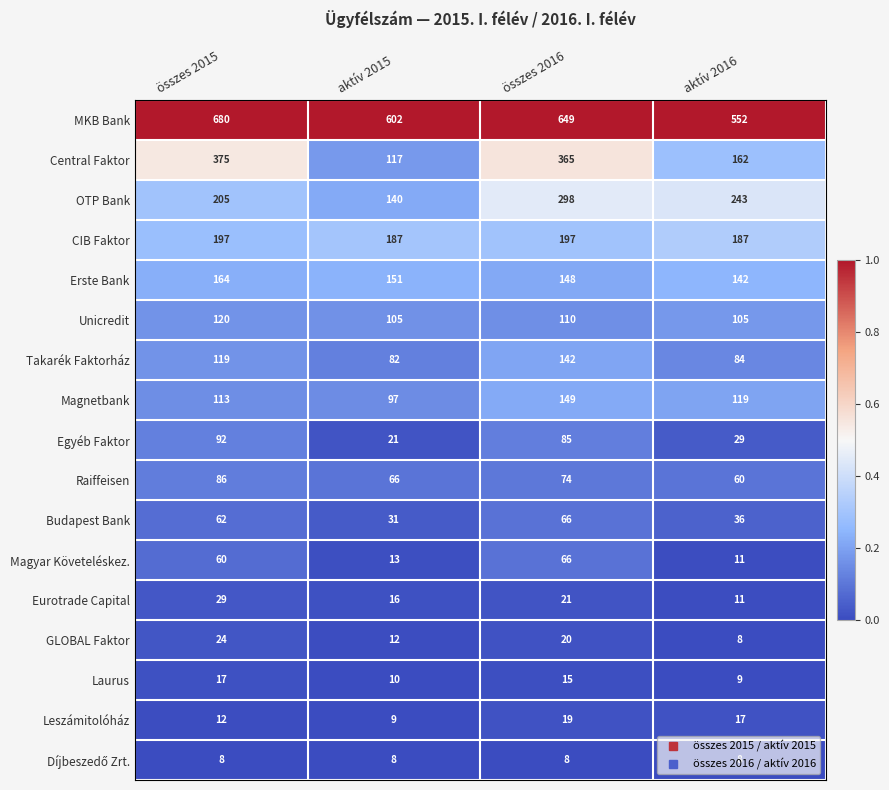

What is the total value across all series at aktív 2015?

1667